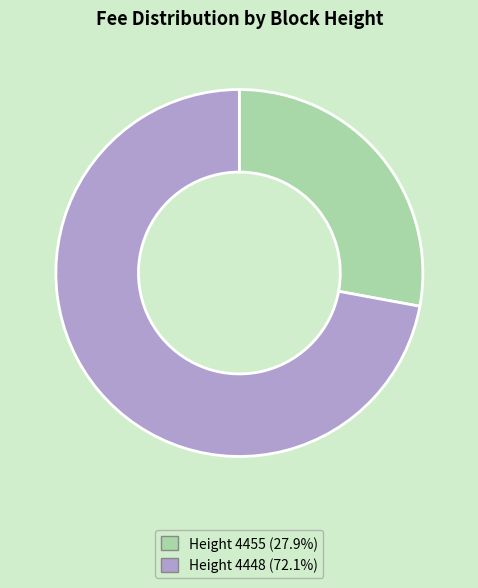

Does any single category account for the majority?

Yes